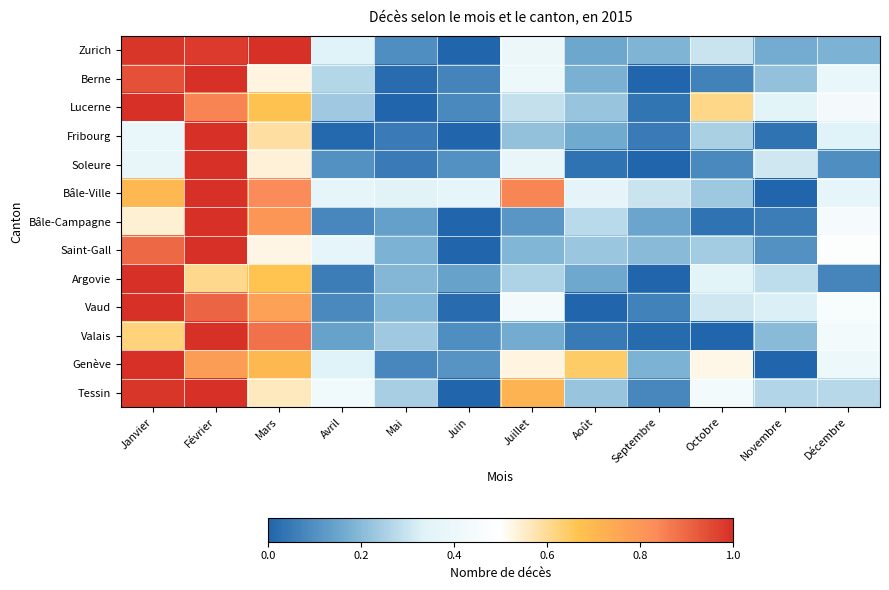

At how many categories does at least one series exceed 0?

12